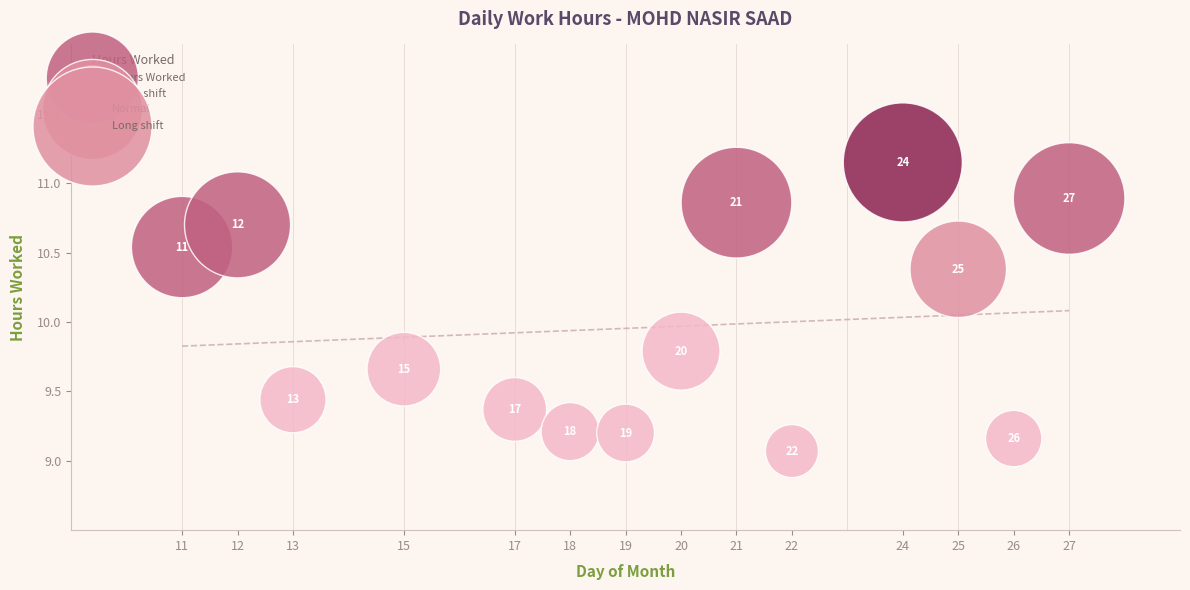

What Y value in the scatter plot is closest to 10?

9.8